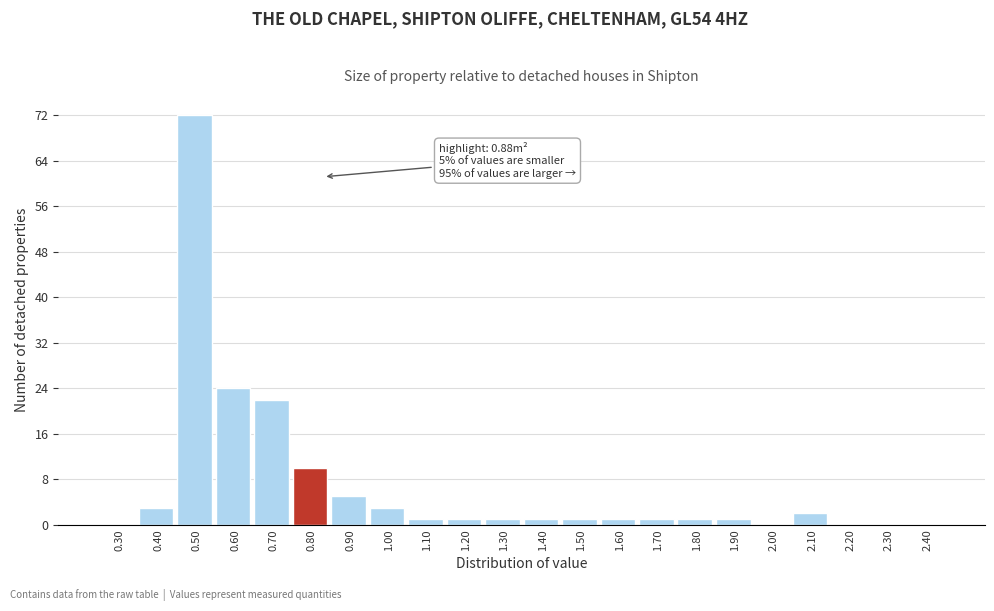

Reading right to left, what are all the values shown in this chart?

2.40=0	2.30=0	2.20=0	2.10=2	2.00=0	1.90=1	1.80=1	1.70=1	1.60=1	1.50=1	1.40=1	1.30=1	1.20=1	1.10=1	1.00=3	0.90=5	0.80=10	0.70=22	0.60=24	0.50=72	0.40=3	0.30=0